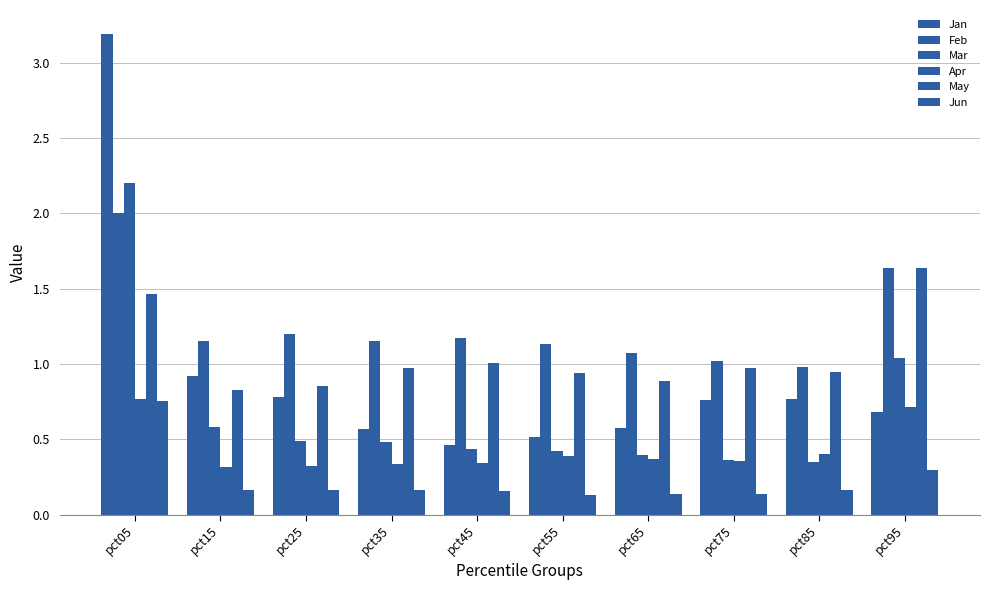

How many data points does each series have?

10